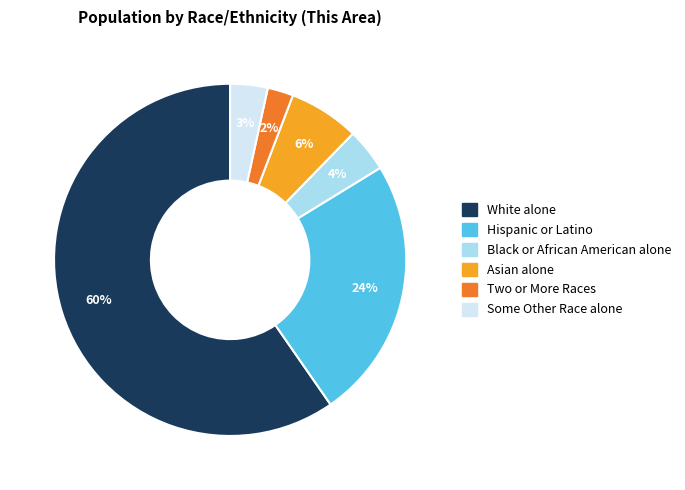

What is the largest slice in the pie chart?

White alone